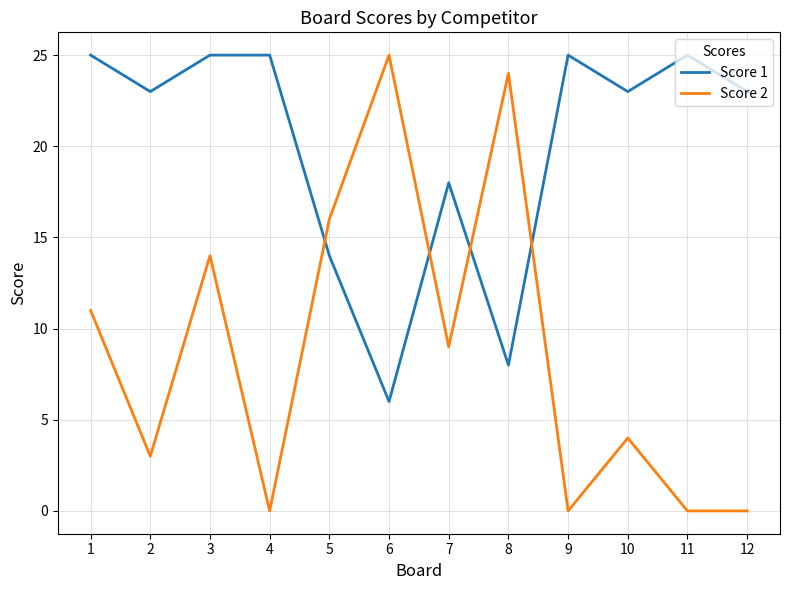

What is the difference between the Score 2 values at 3 and 4?

14